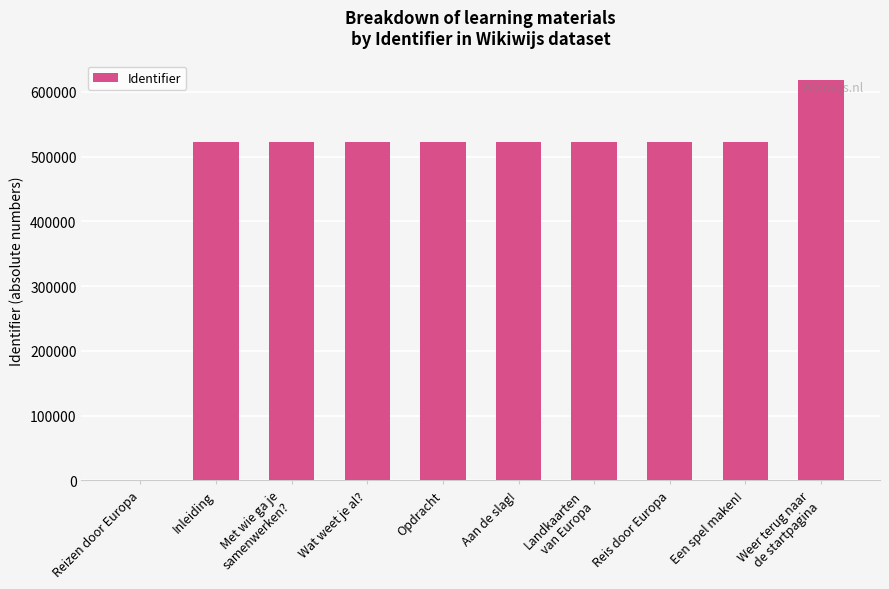

What is the sum of the values at Een spel maken! and Inleiding?

1044206